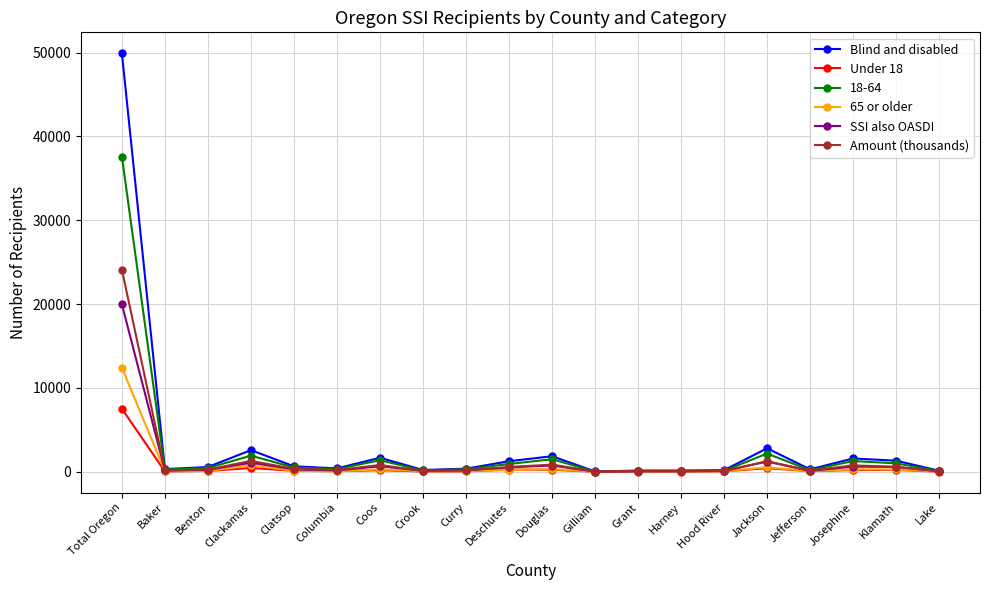

Rank the series by their maximum value, from lowest to highest.

Under 18, 65 or older, SSI also OASDI, Amount (thousands), 18-64, Blind and disabled